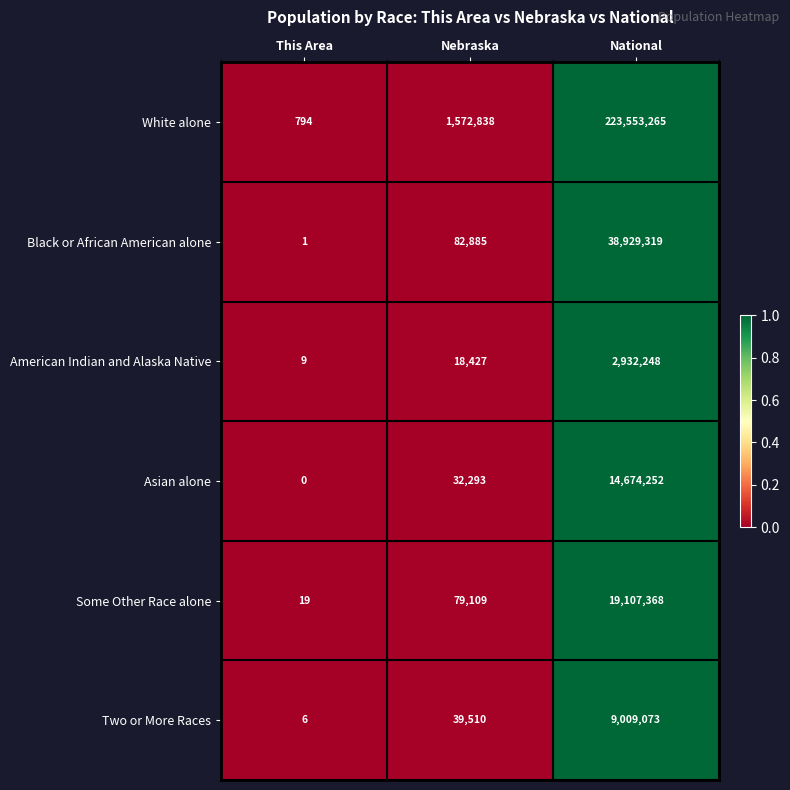

Reading right to left, list all the values displayed in this chart.

White alone: National=223553265	Nebraska=1572838	This Area=794
Black or African American alone: National=38929319	Nebraska=82885	This Area=1
American Indian and Alaska Native: National=2932248	Nebraska=18427	This Area=9
Asian alone: National=14674252	Nebraska=32293	This Area=0
Some Other Race alone: National=19107368	Nebraska=79109	This Area=19
Two or More Races: National=9009073	Nebraska=39510	This Area=6